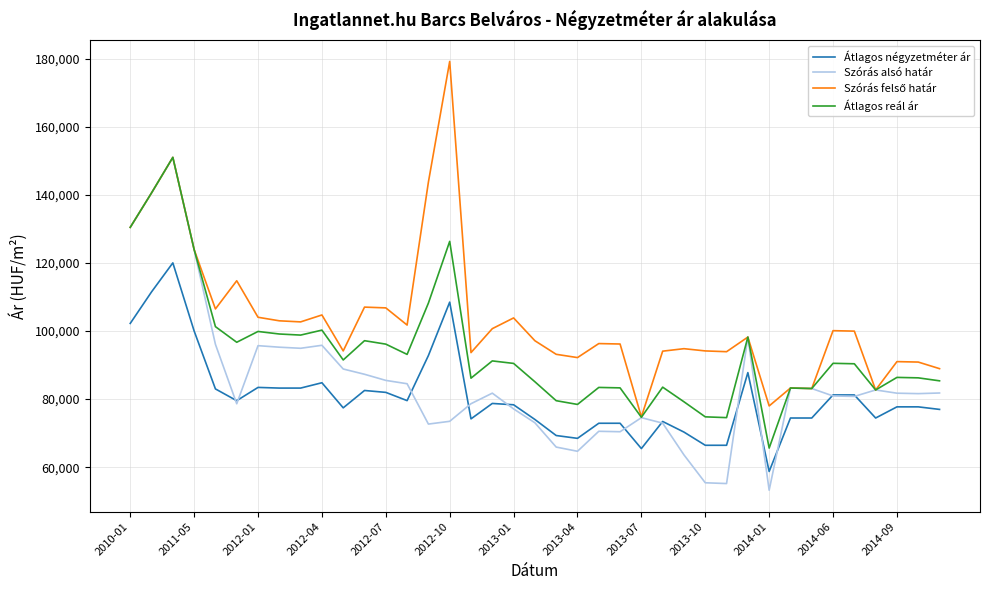

True or false: Átlagos négyzetméter ár and Átlagos reál ár cross at least once.

False